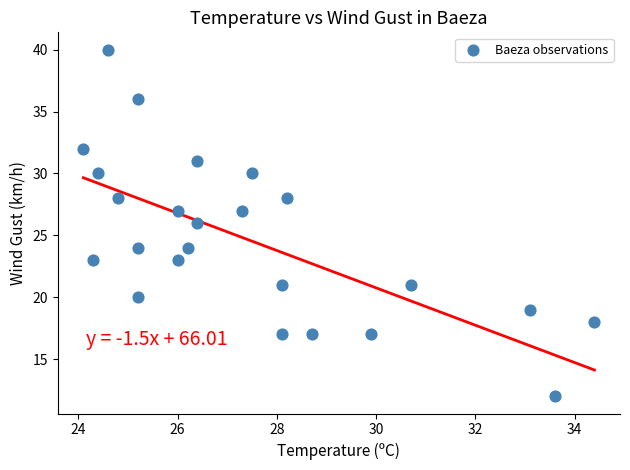

What is the range of Y values (max minus min)?

28